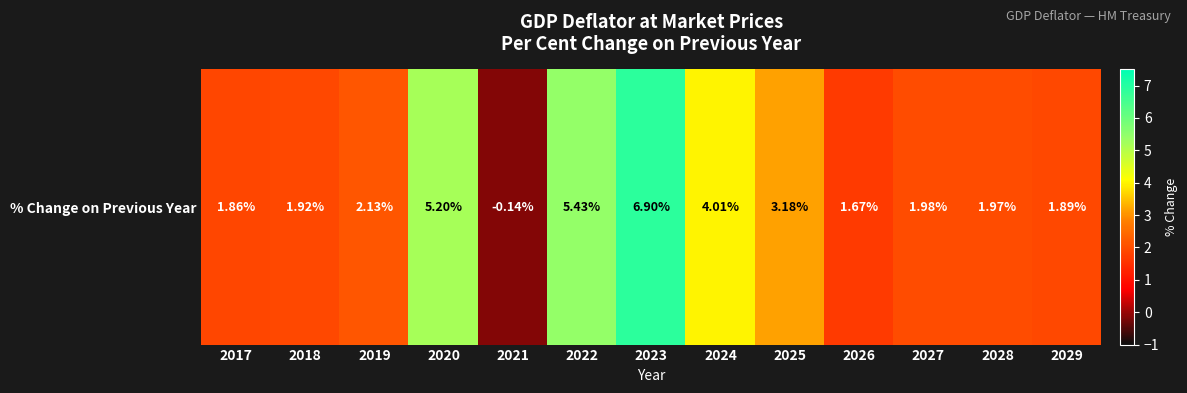

Approximately how many times larger is the value at 2017 compared to 2026?

1.1